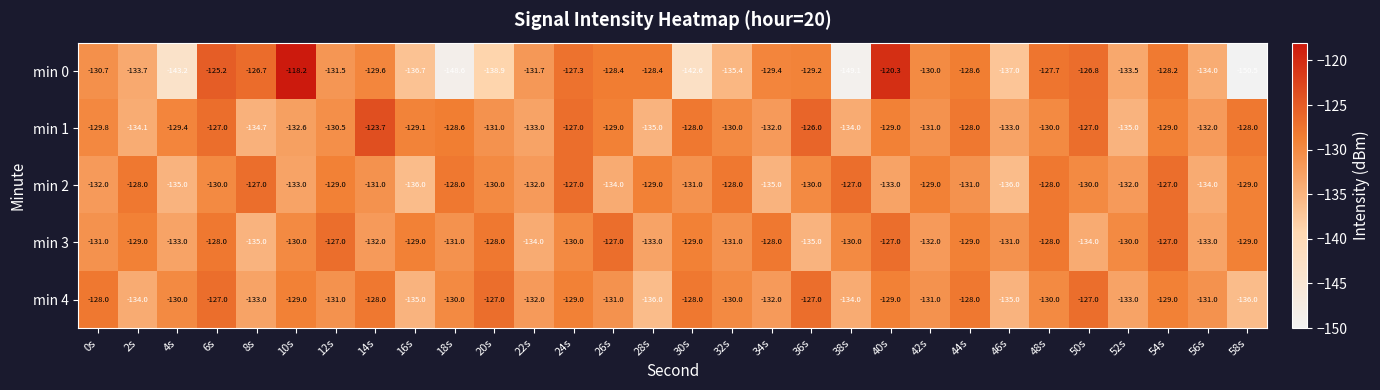

How many data points does each series have?

30